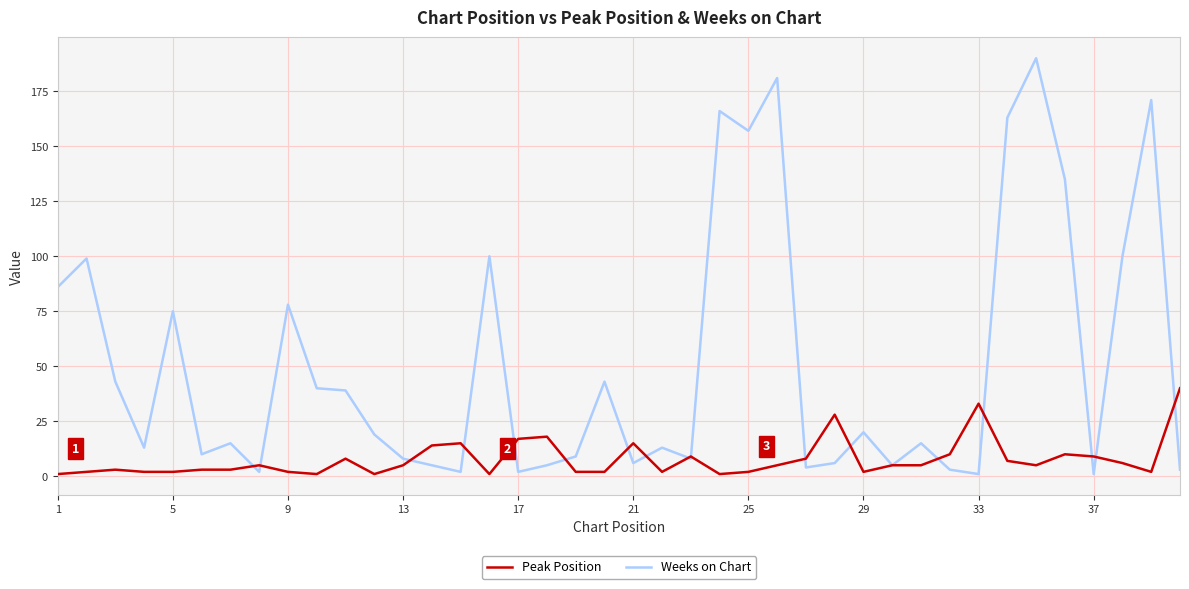

Which series has the largest total across all categories?

Weeks on Chart